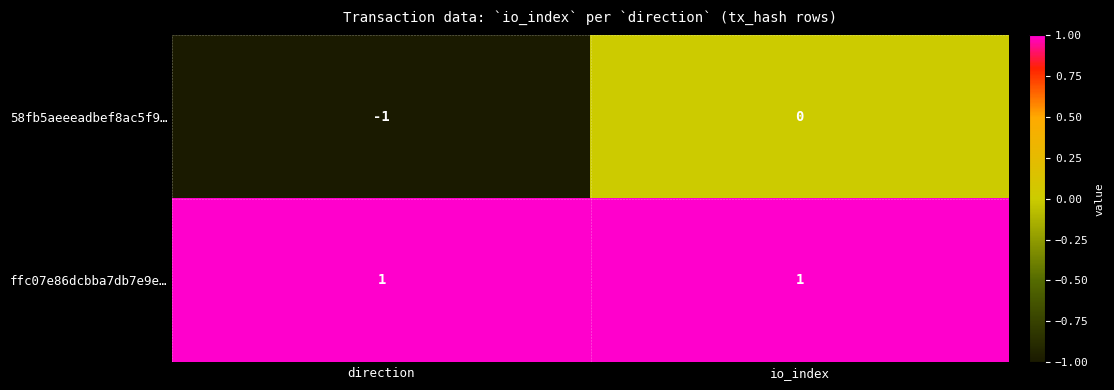

List the labels in order of 58fb5aeeeadbef8ac5f9… value, largest first.

io_index, direction